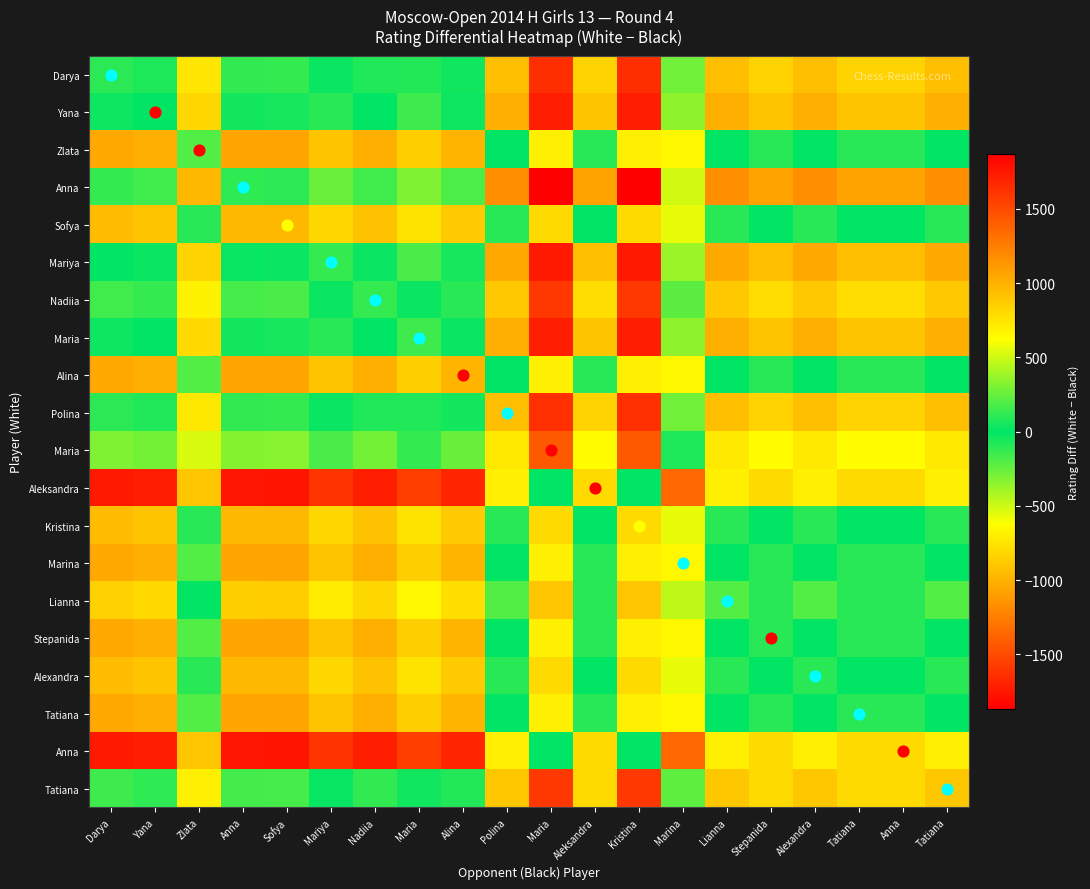

How many series are shown in this chart?

20